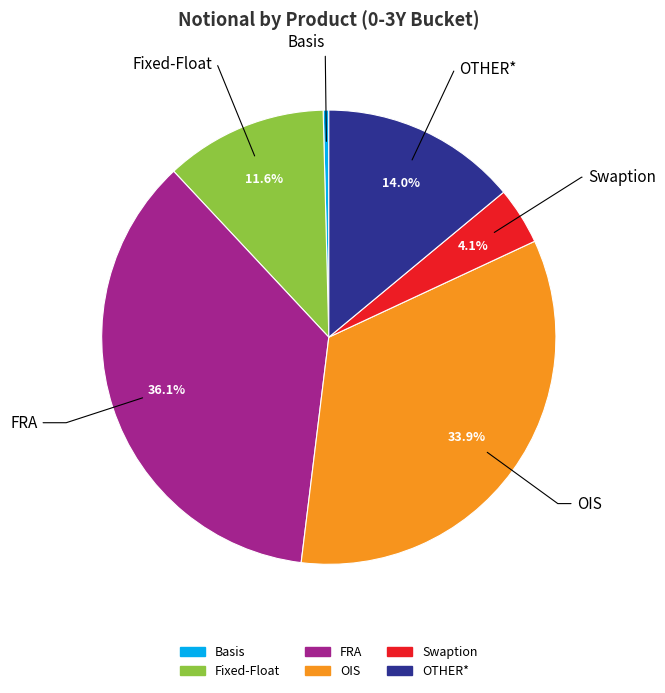

Rank the categories by value from highest to lowest.

FRA, OIS, OTHER*, Fixed-Float, Swaption, Basis